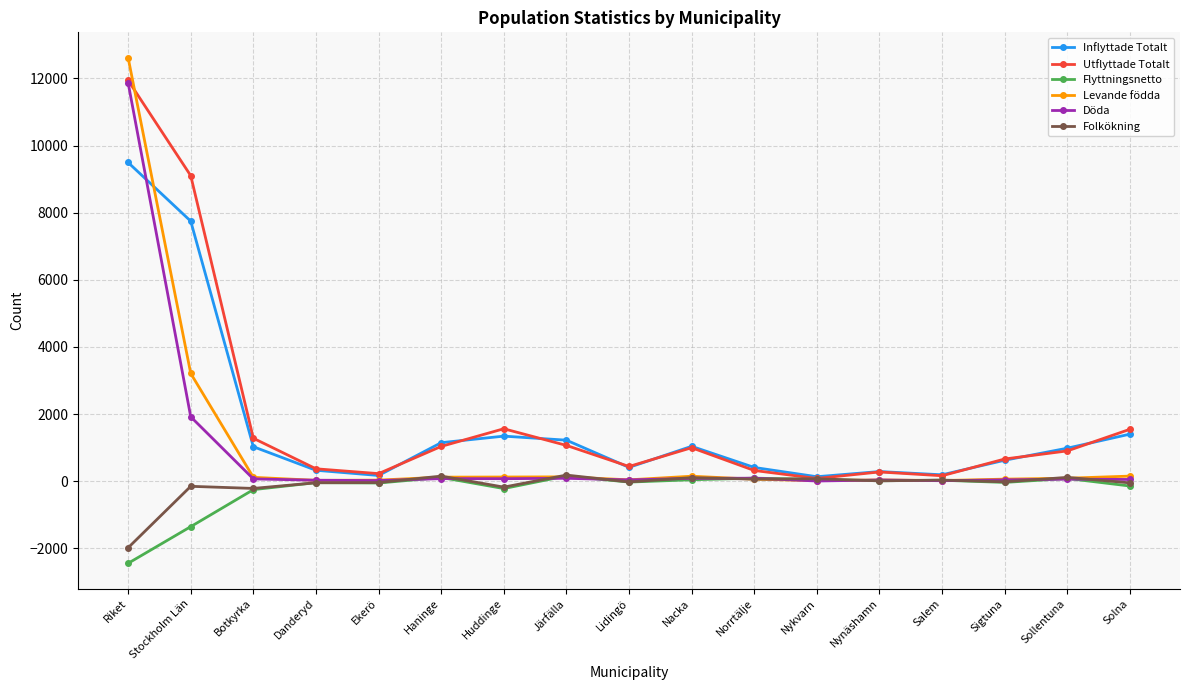

In Flyttningsnetto, how many points are lower than both neighbors (excluding endpoints)?

5